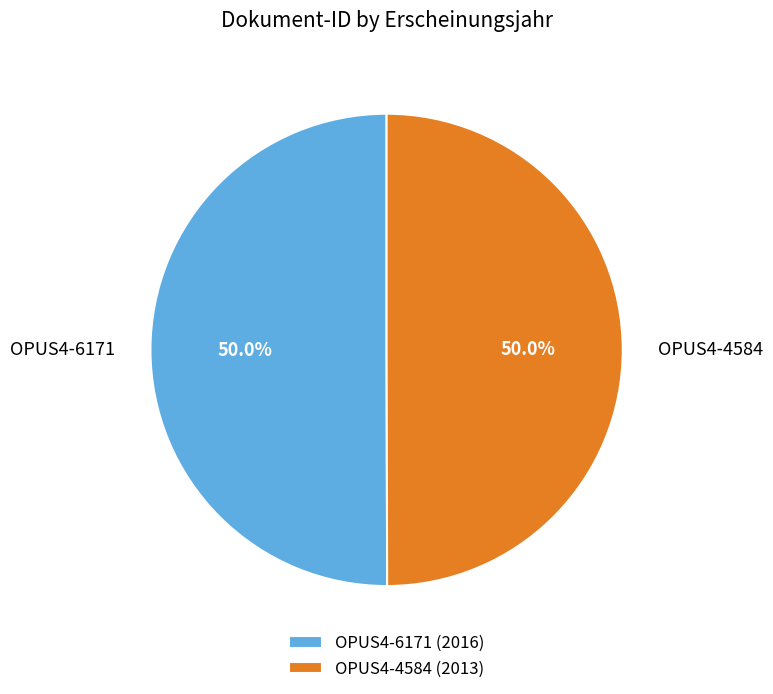

To the nearest percent, what portion does OPUS4-4584 represent?

50%